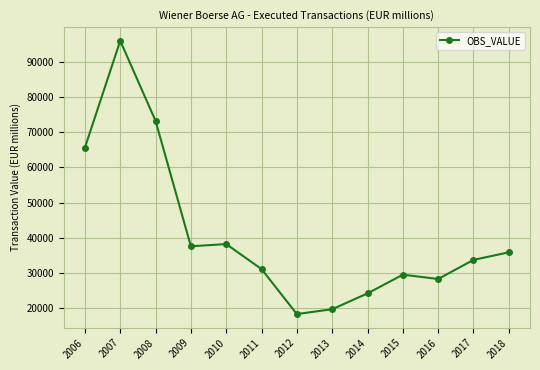

What is the value of the 8th point from the left?

19781.0